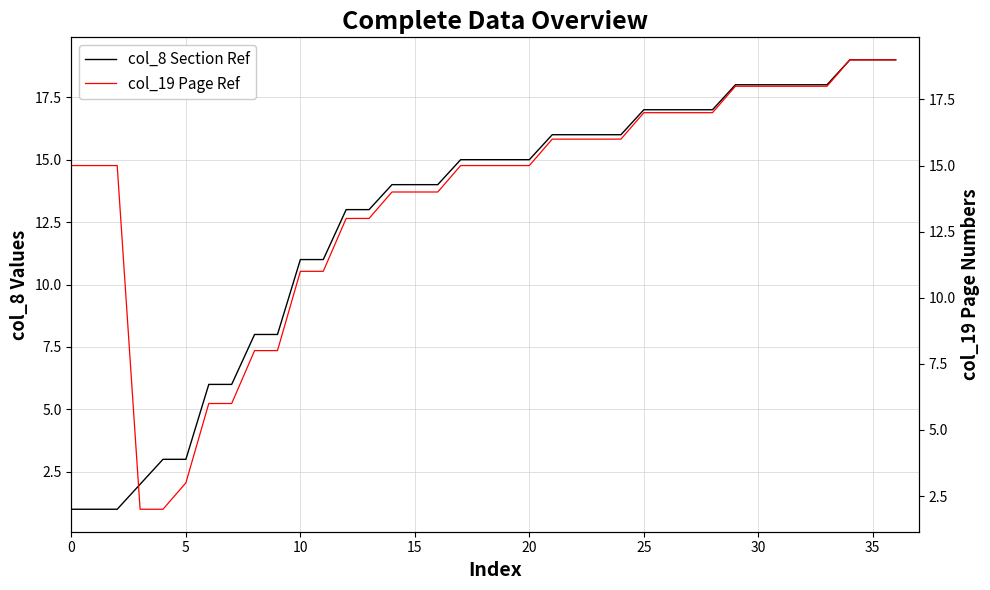

True or false: col_19 Page Ref and col_8 Section Ref cross at least once.

False